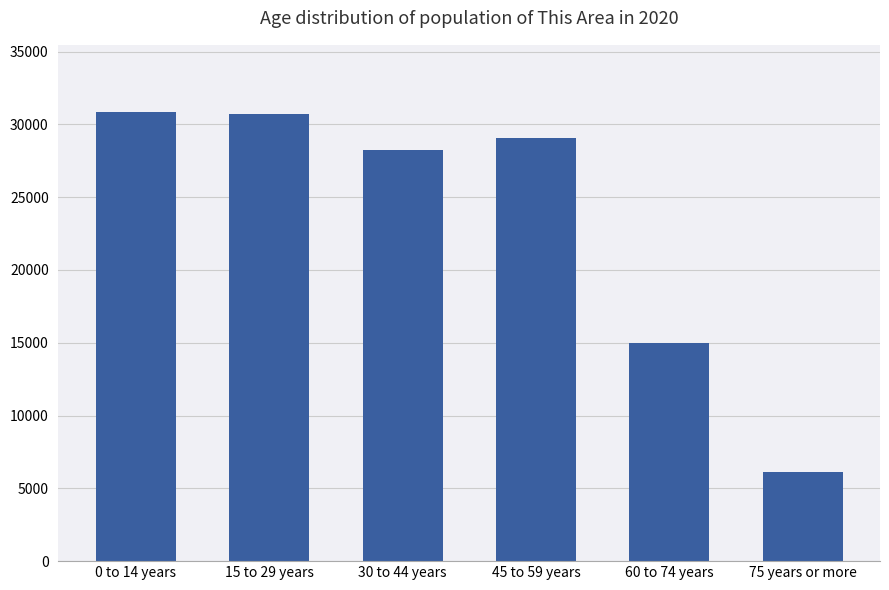

Is it true that the value at 15 to 29 years is 30684?

True